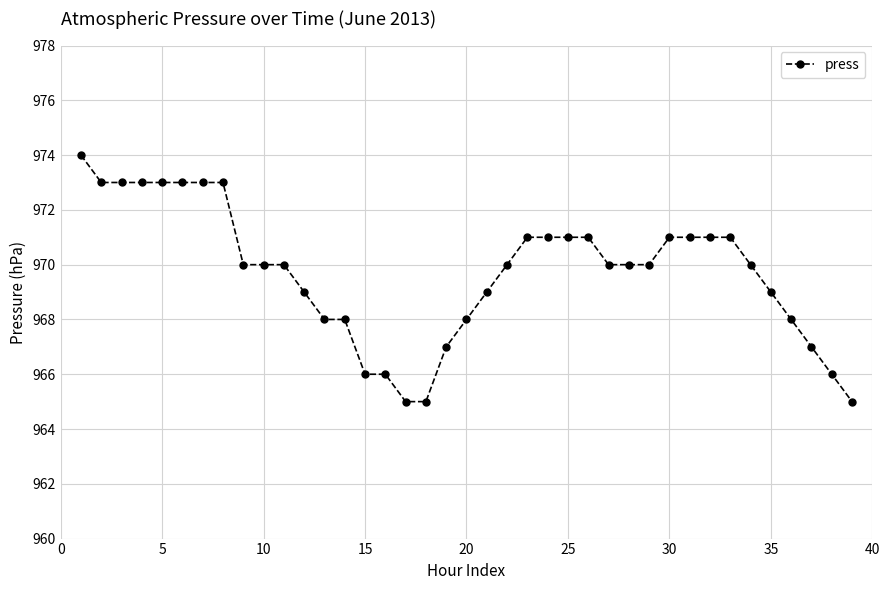

Reading right to left, list all the values displayed in this chart.

965	966	967	968	969	970	971	971	971	971	970	970	970	971	971	971	971	970	969	968	967	965	965	966	966	968	968	969	970	970	970	973	973	973	973	973	973	973	974